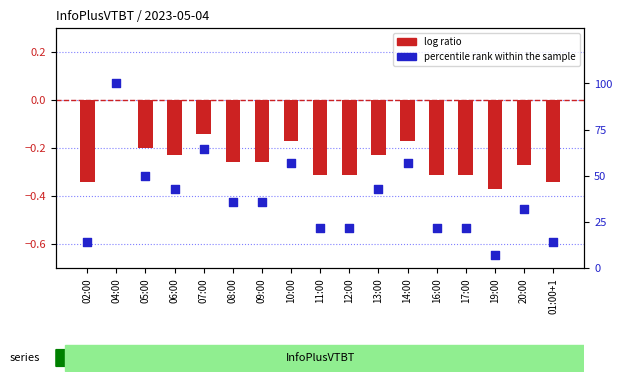

What are all the series names shown in the legend?

log ratio, percentile rank within the sample